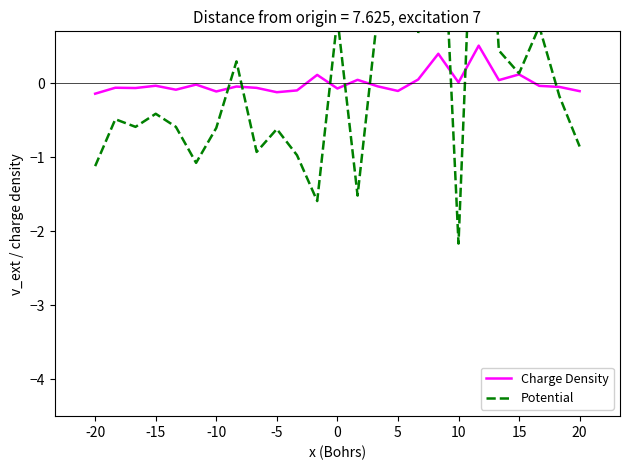

At how many categories does at least one series exceed 2?

2